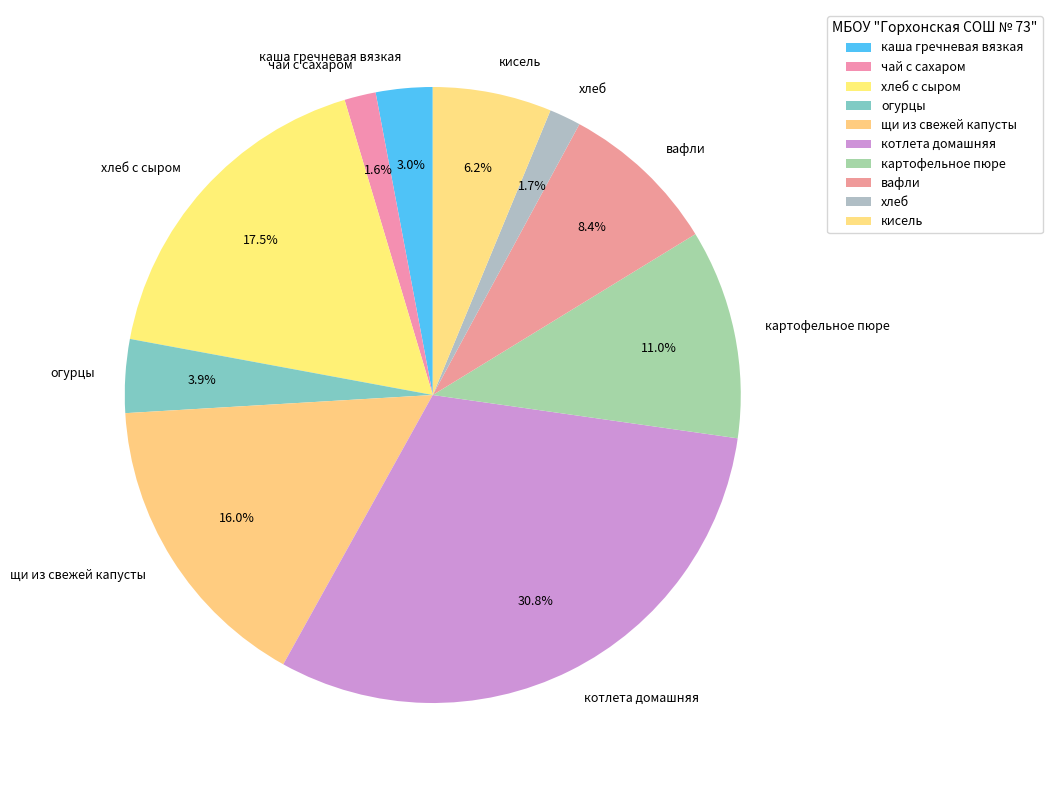

How many segments does this pie chart have?

10